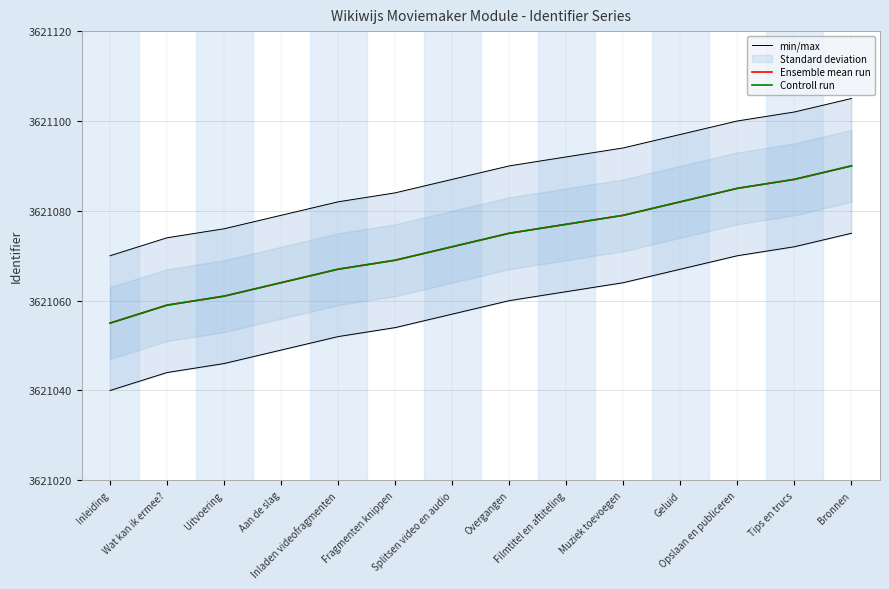

Where does the Ensemble mean run series first go above 3621075?

Filmtitel en aftiteling